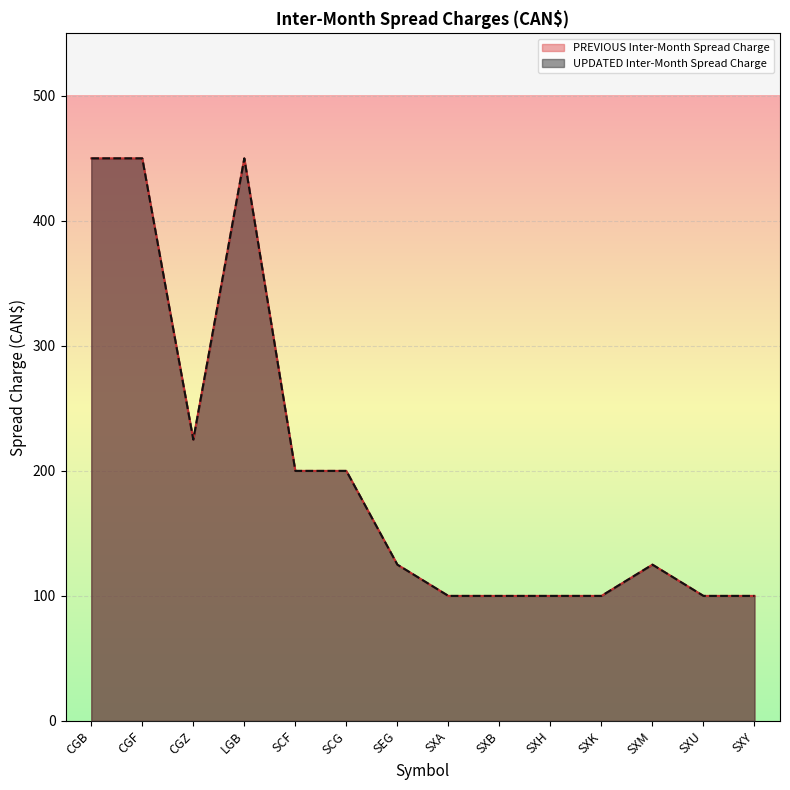

Between SCF and SXH, which is larger?

SCF